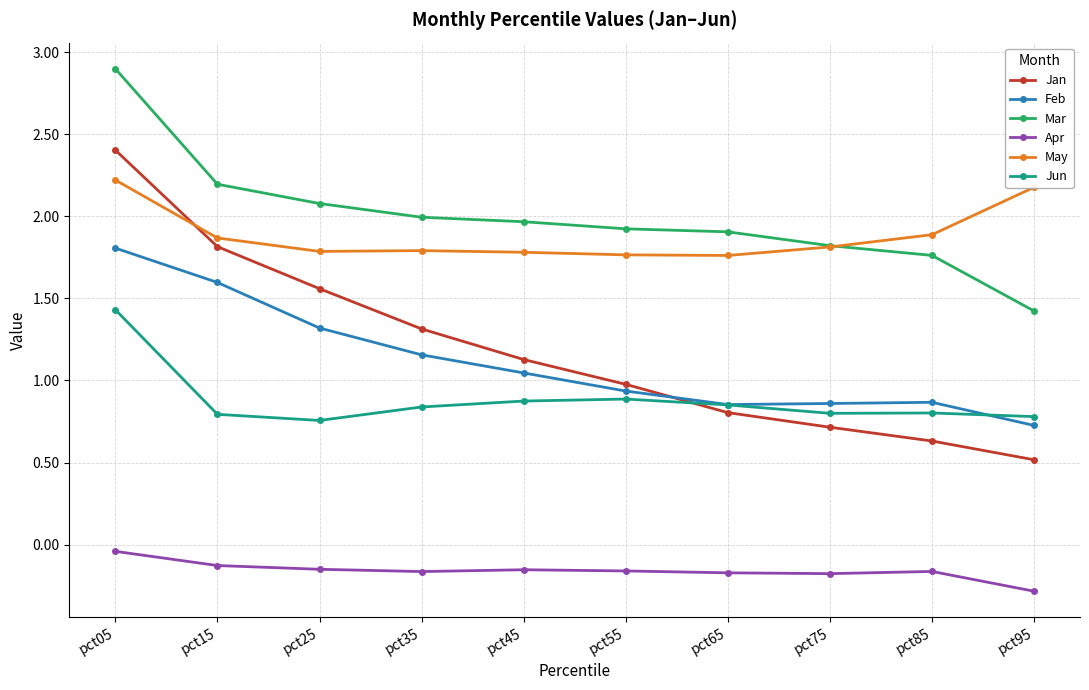

What are all the series names shown in the legend?

Jan, Feb, Mar, Apr, May, Jun